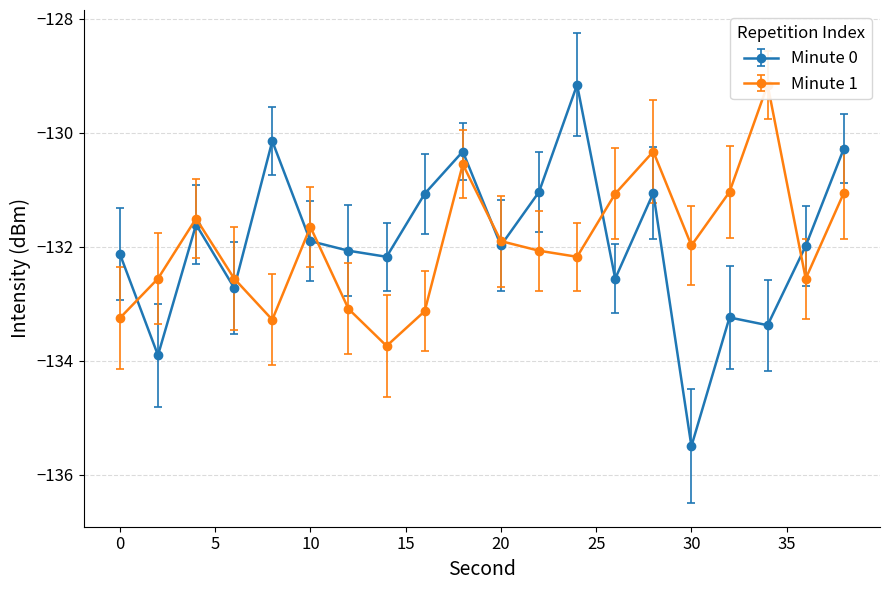

Does the chart have visible grid lines?

Yes